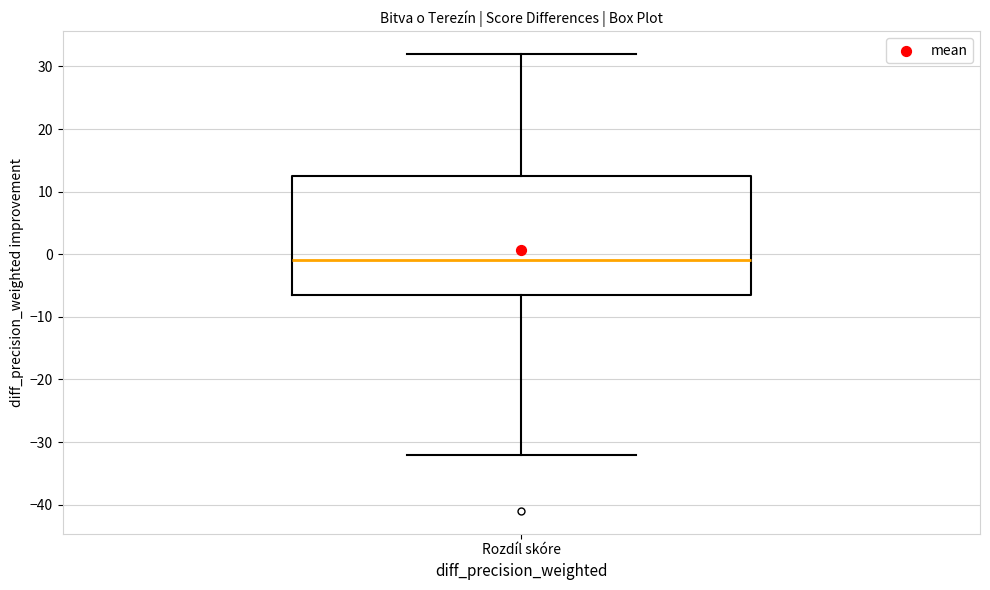

Transcribe this box plot: give where the median line is, the range the box spans, and where the two whiskers end, as read against the y-axis. The values are not printed on the chart, so give them approximately, as read against the axis.

median -1, box -6 to 13, whiskers -32 to 32